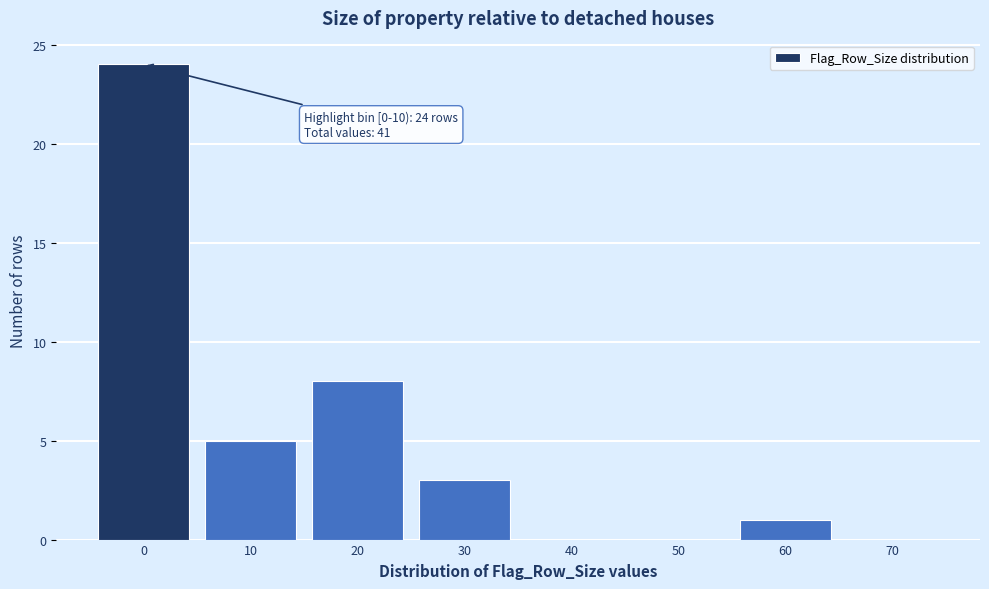

Reading left to right, transcribe all the data shown in this chart.

0=24	10=5	20=8	30=3	40=0	50=0	60=1	70=0